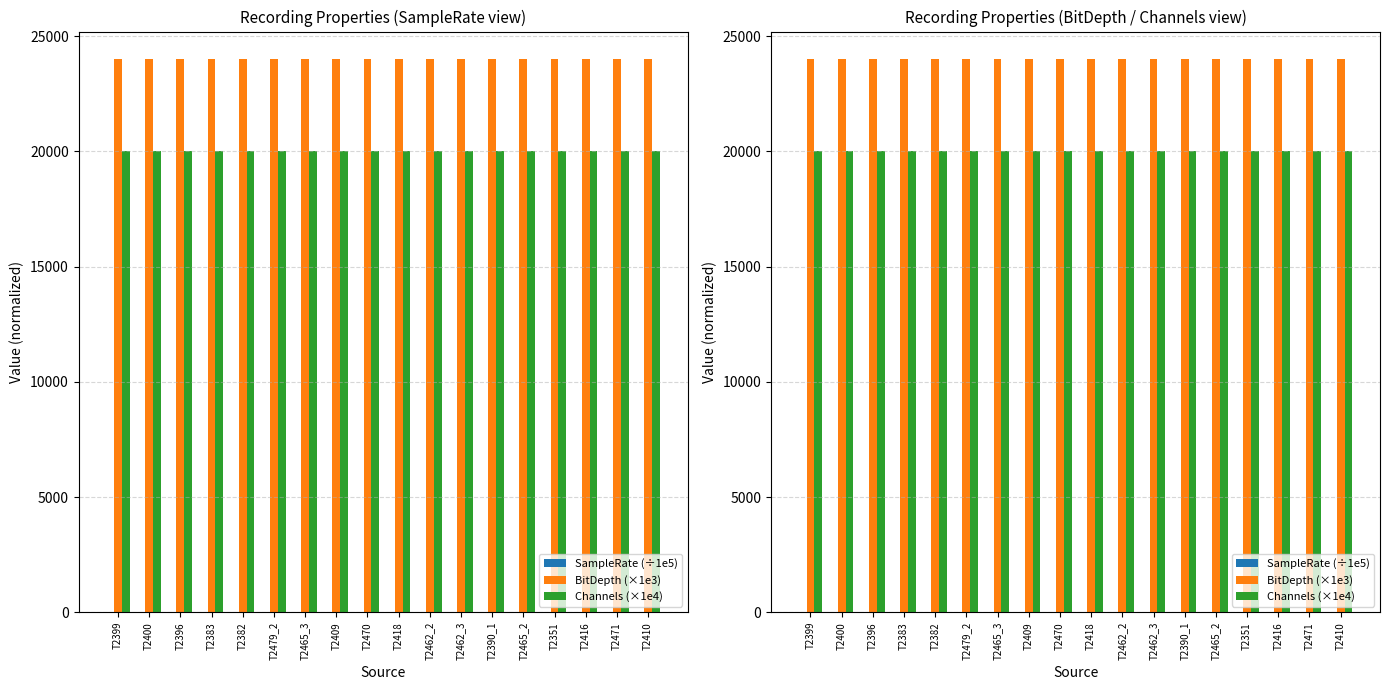

List the labels in order of Channels (×1e4) value, smallest first.

T2399, T2400, T2396, T2383, T2382, T2479_2, T2465_3, T2409, T2470, T2418, T2462_2, T2462_3, T2390_1, T2465_2, T2351, T2416, T2471, T2410